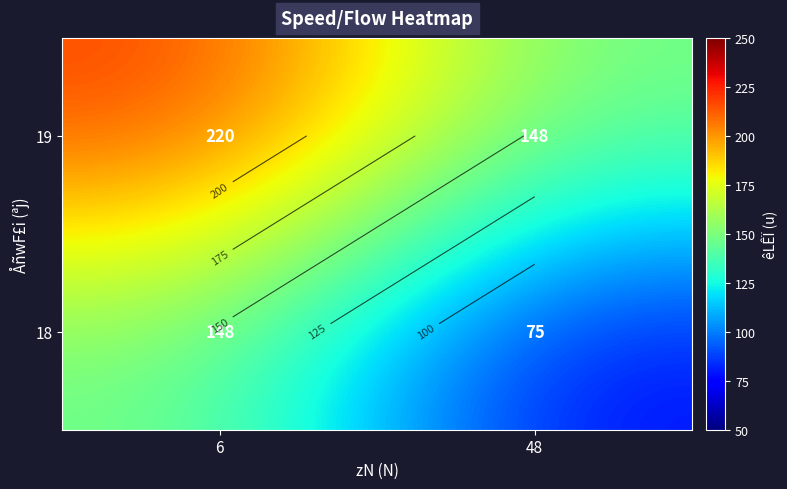

Is it true that 19 equals 147.5 at 48?

True